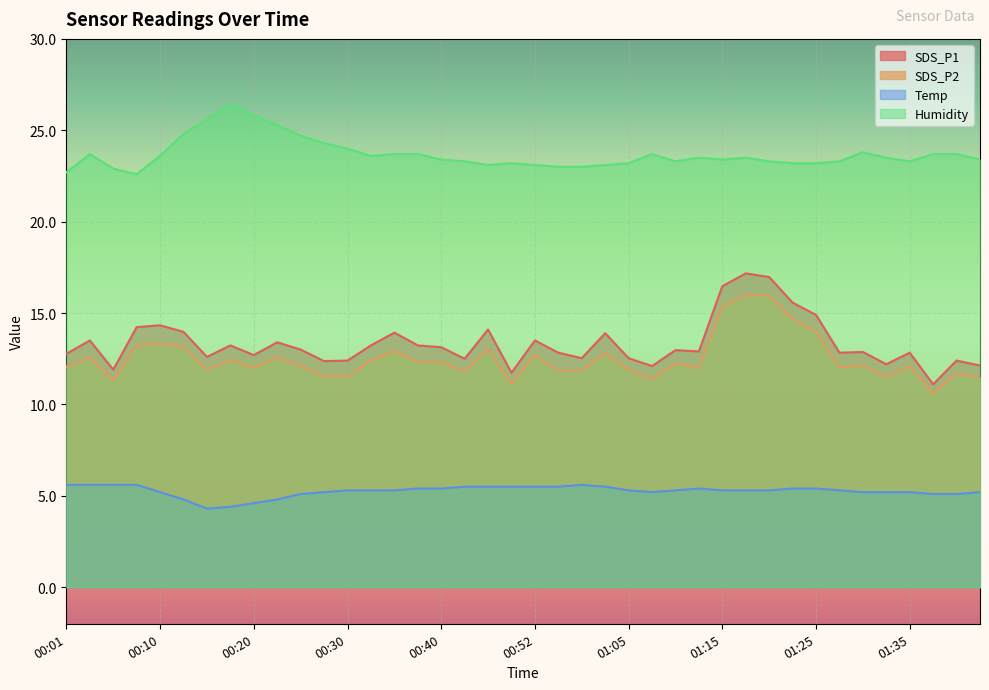

At which category does SDS_P2 reach its first local peak?

00:03